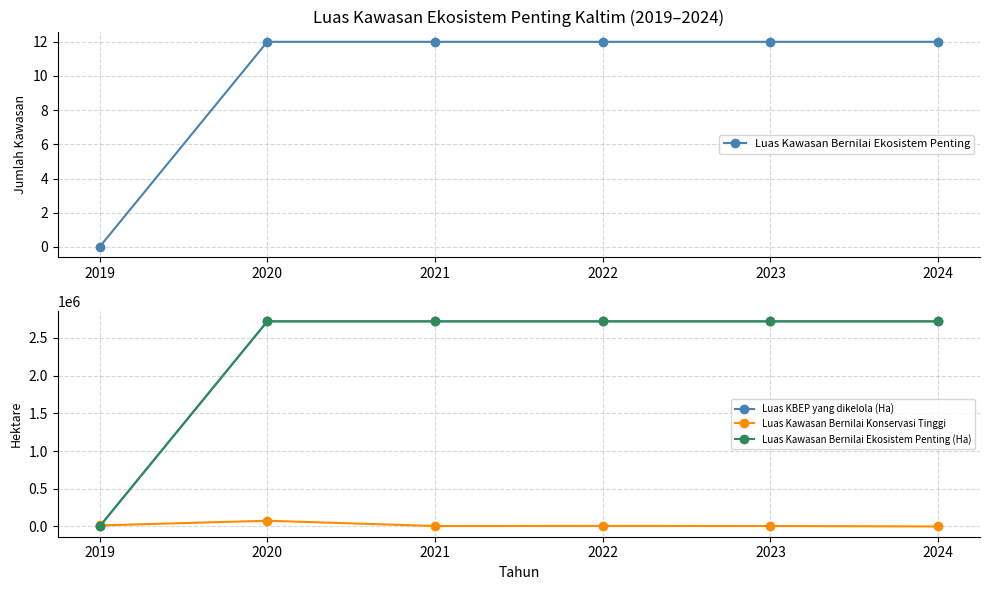

Between 2021 and 2022, which is larger?

2021